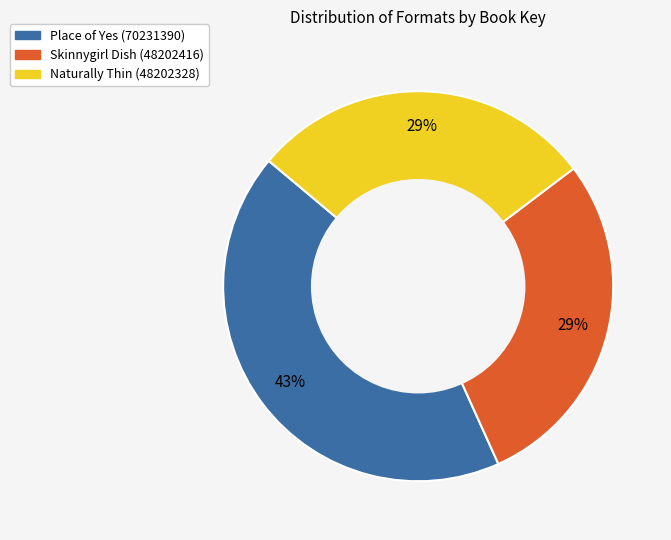

Between Place of Yes (70231390) and Naturally Thin (48202328), which is larger?

Place of Yes (70231390)